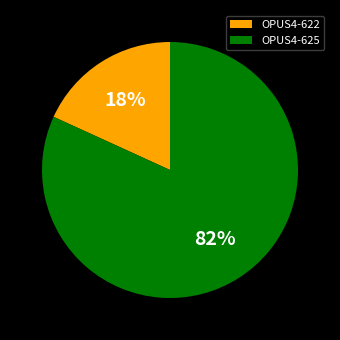

What is the largest slice in the pie chart?

OPUS4-625